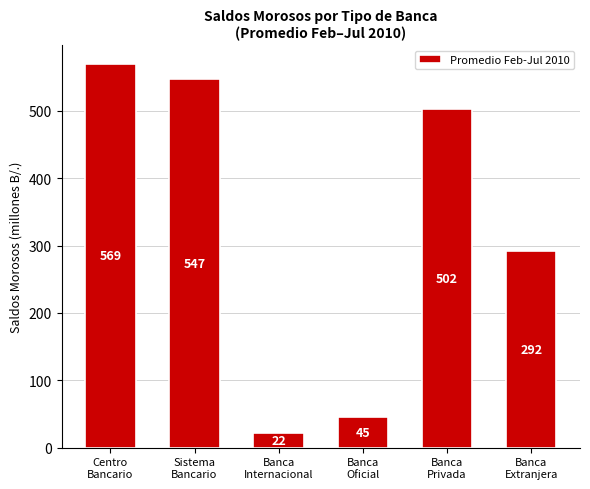

Approximately how many times larger is the value at Sistema
Bancario compared to Centro
Bancario?

1.0